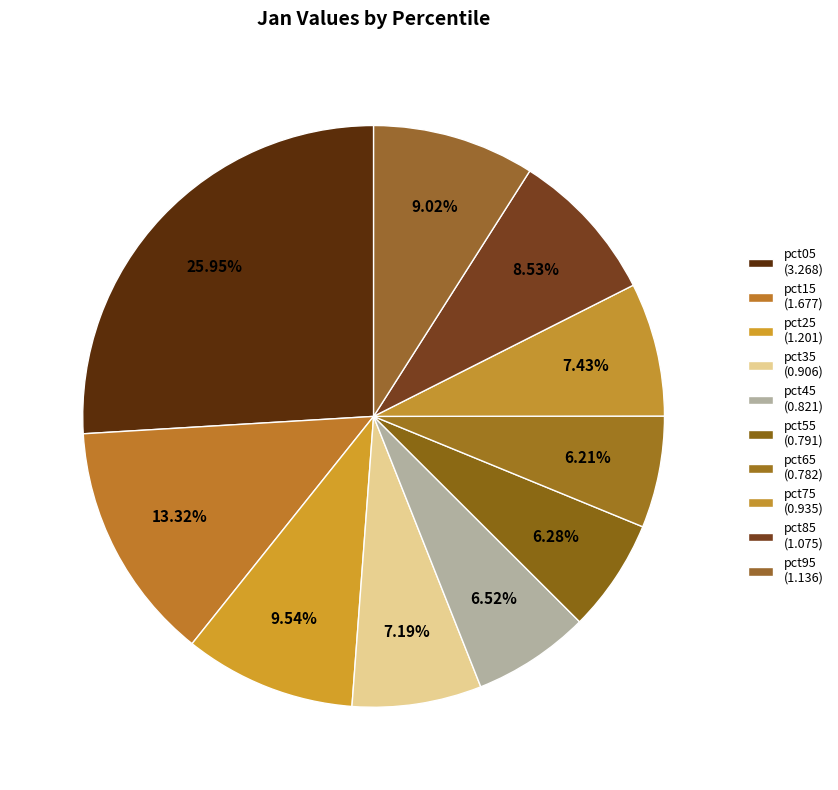

Which slice is the largest?

pct05